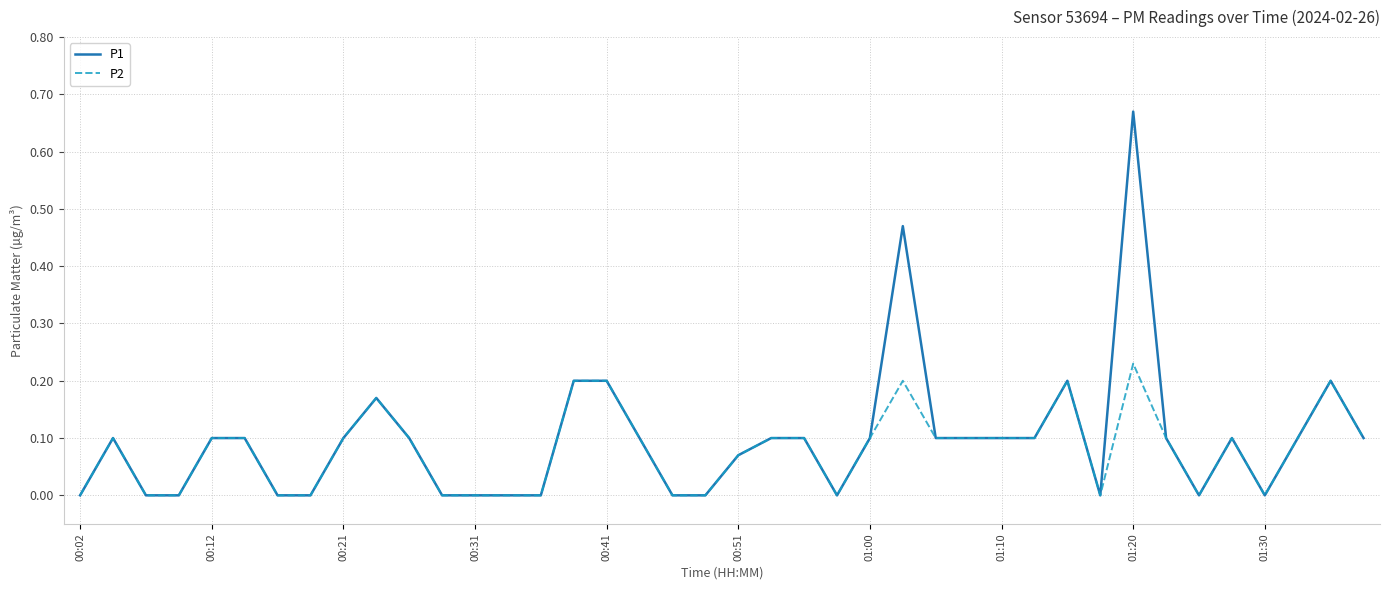

List the series in order of their peak value, lowest first.

P2, P1